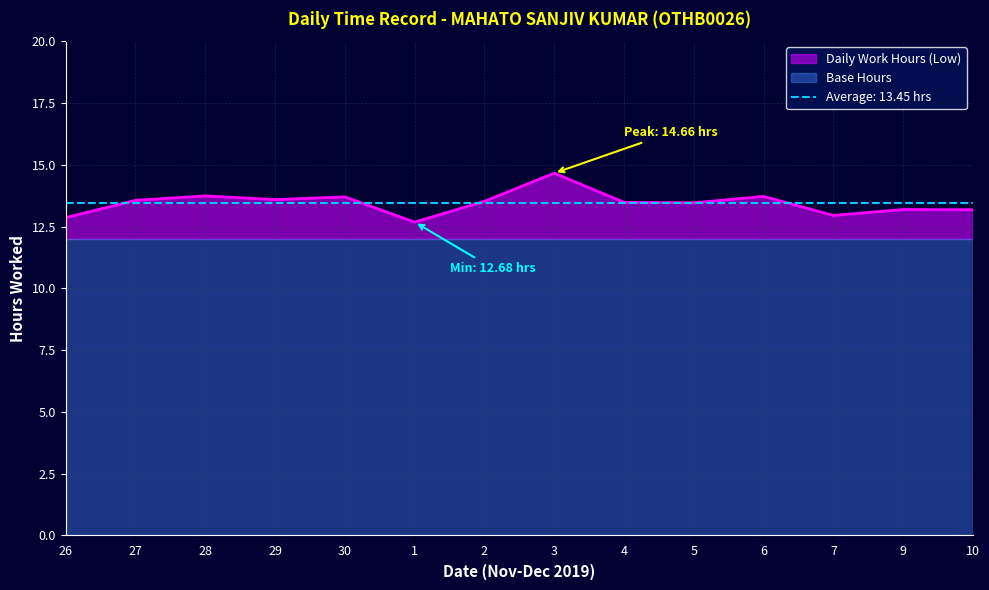

Reading left to right, list all the values displayed in this chart.

26=12.9	27=13.6	28=13.7	29=13.6	30=13.7	1=12.7	2=13.5	3=14.7	4=13.5	5=13.5	6=13.7	7=12.9	9=13.2	10=13.2